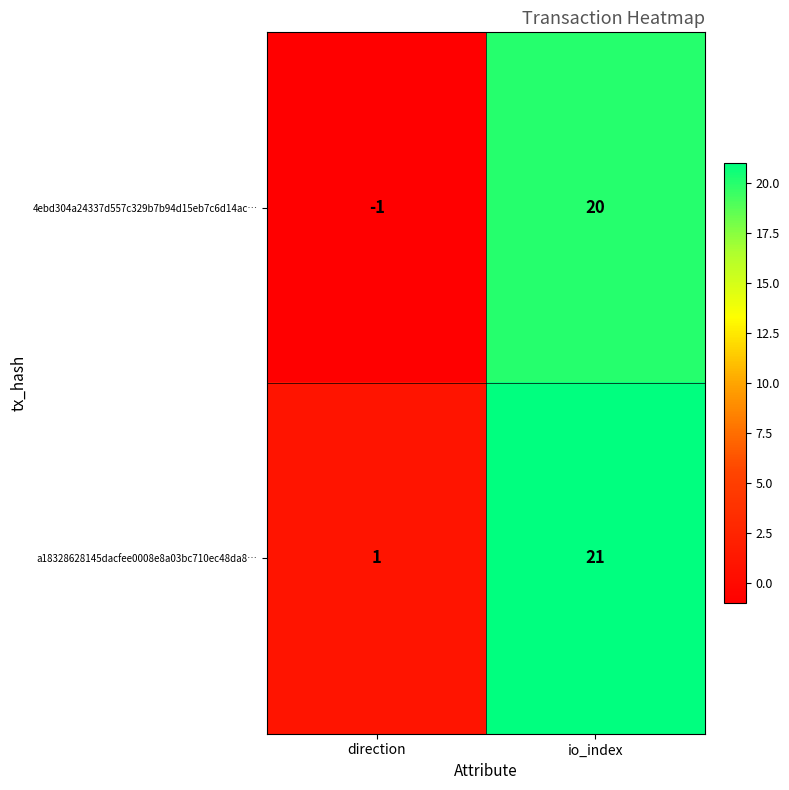

At which category is the sum across all series the highest?

io_index